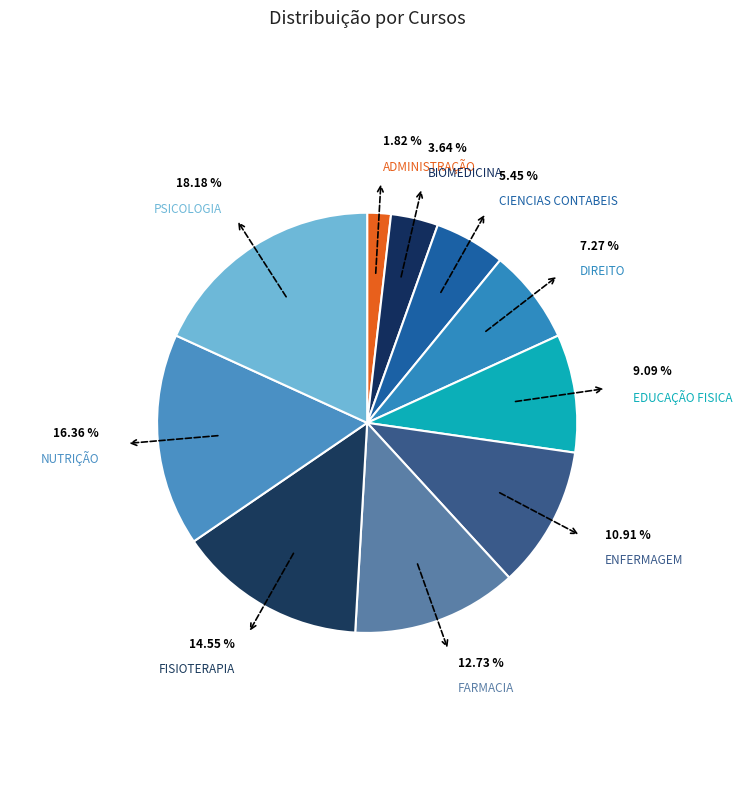

Is there any slice that represents more than half of the pie?

No